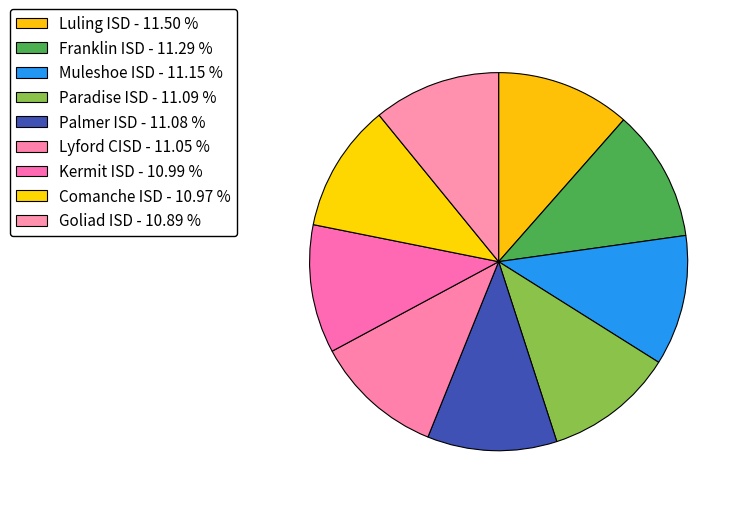

Do Comanche ISD and Muleshoe ISD together represent more than half of the pie?

No